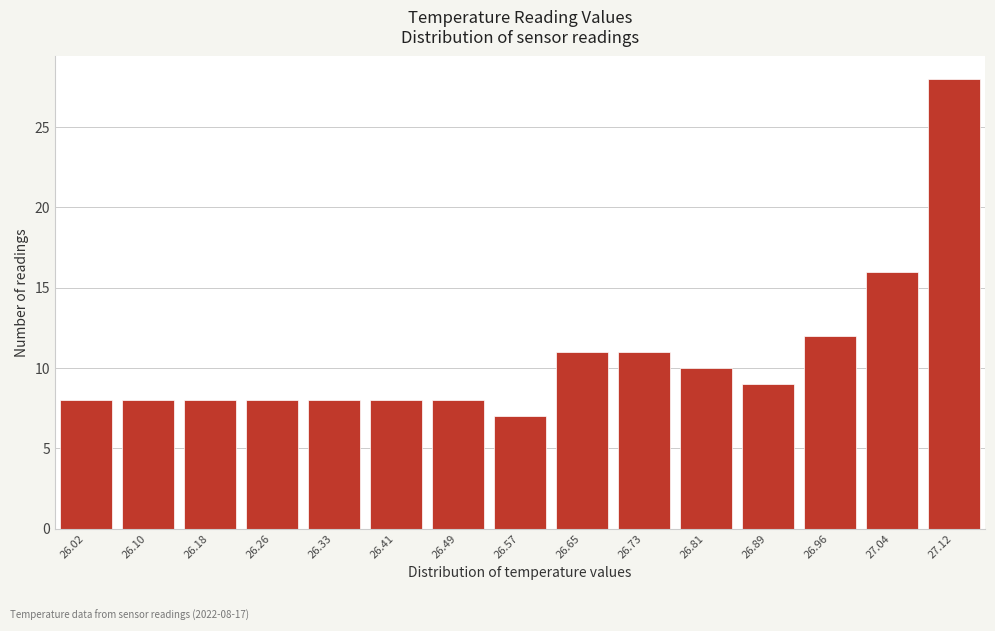

Reading left to right, list all the values displayed in this chart.

8	8	8	8	8	8	8	7	11	11	10	9	12	16	28